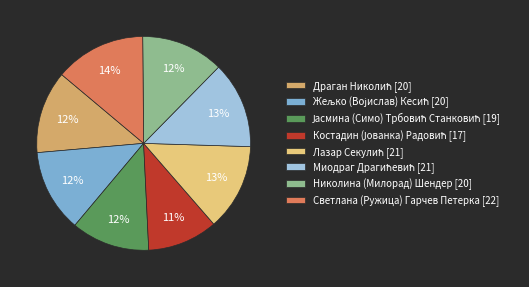

How many segments does this pie chart have?

8